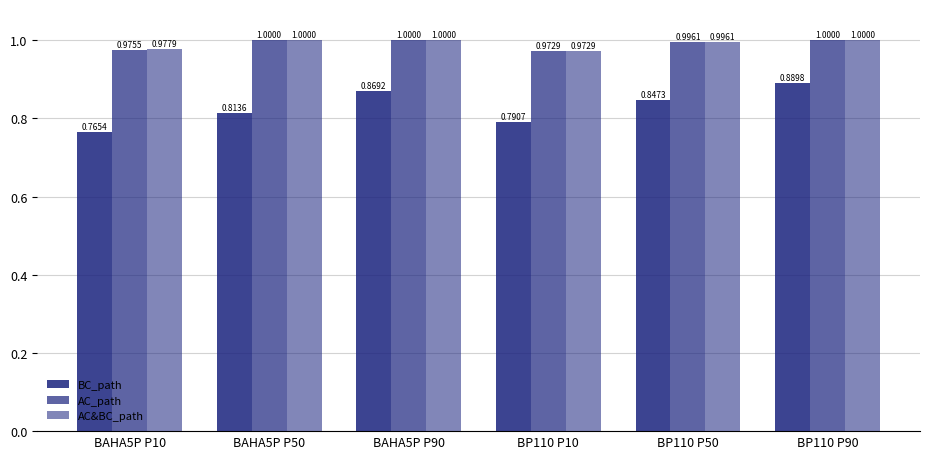

Between BAHA5P P10 and BP110 P90, which series saw the biggest shift?

BC_path